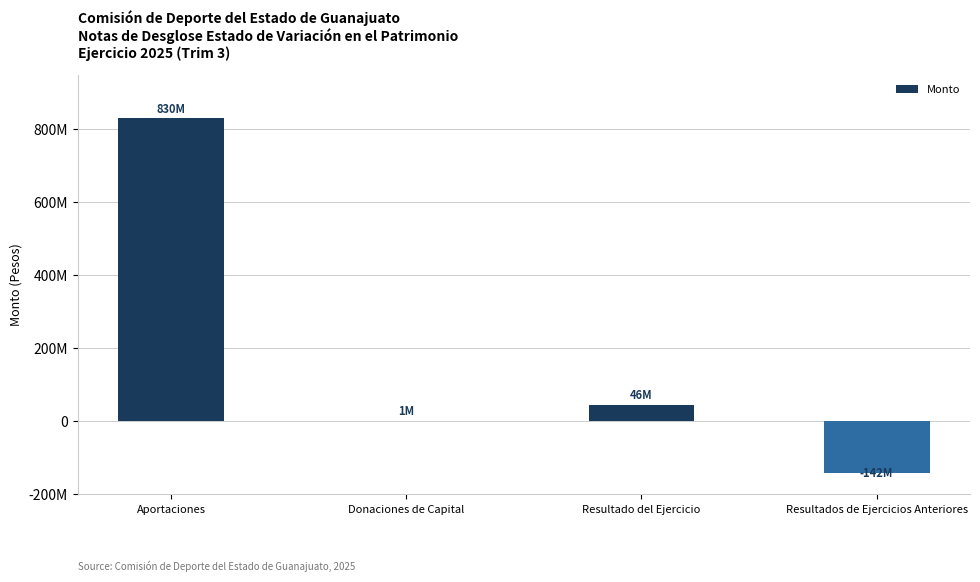

What is the value of the 1st bar from the left?

829803520.3